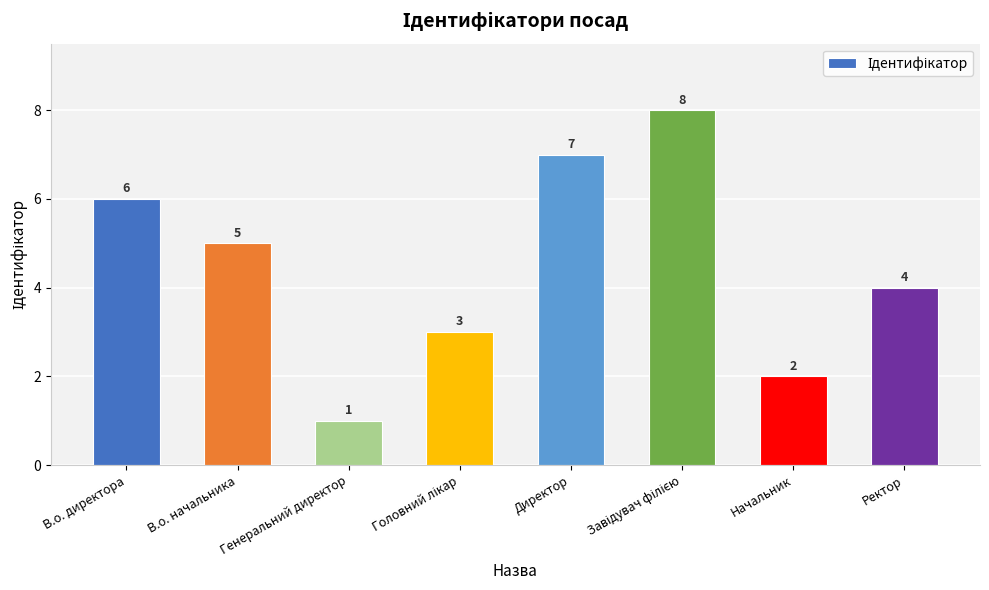

How many bars are there in total?

8